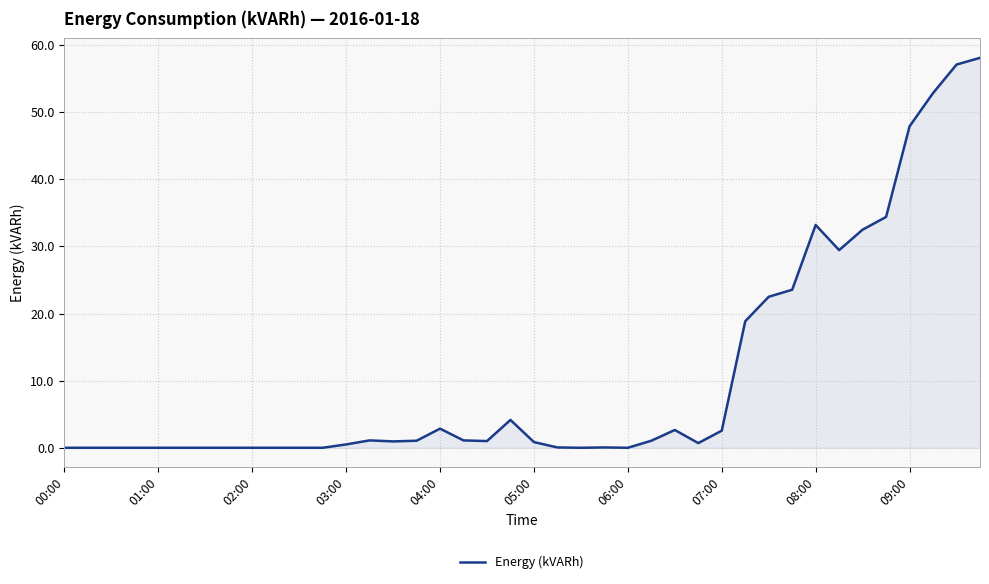

What is the greatest value displayed?

58.1